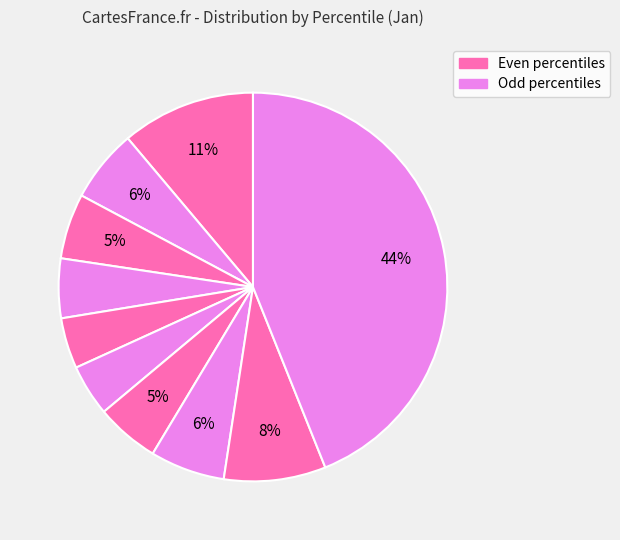

Is there any slice that represents more than half of the pie?

No